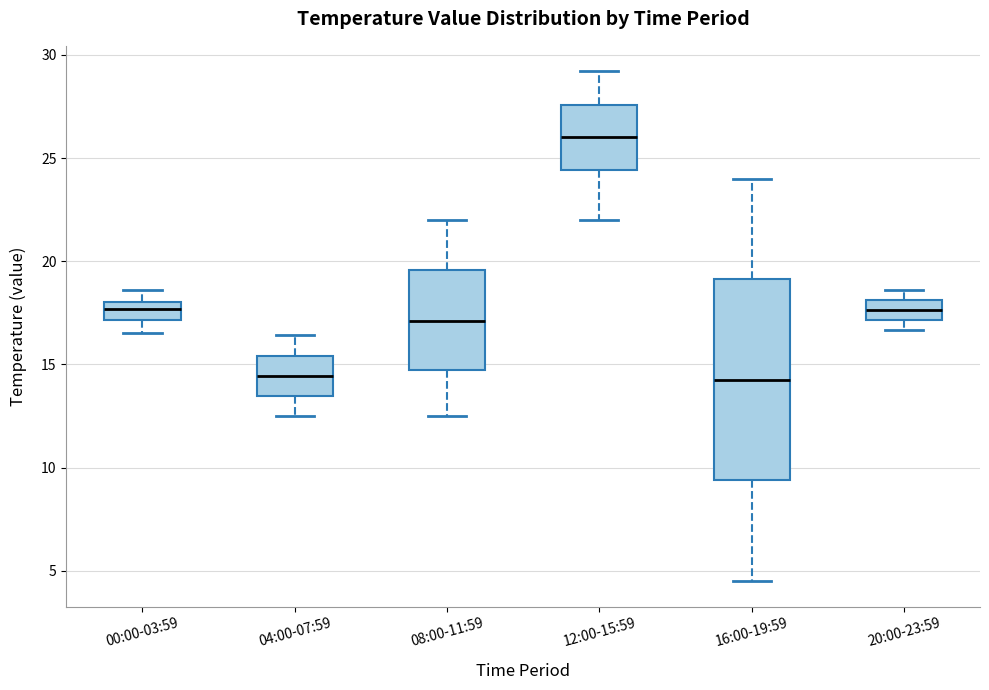

Comparing the boxes themselves (not the whiskers), which one is the tallest?

16:00-19:59